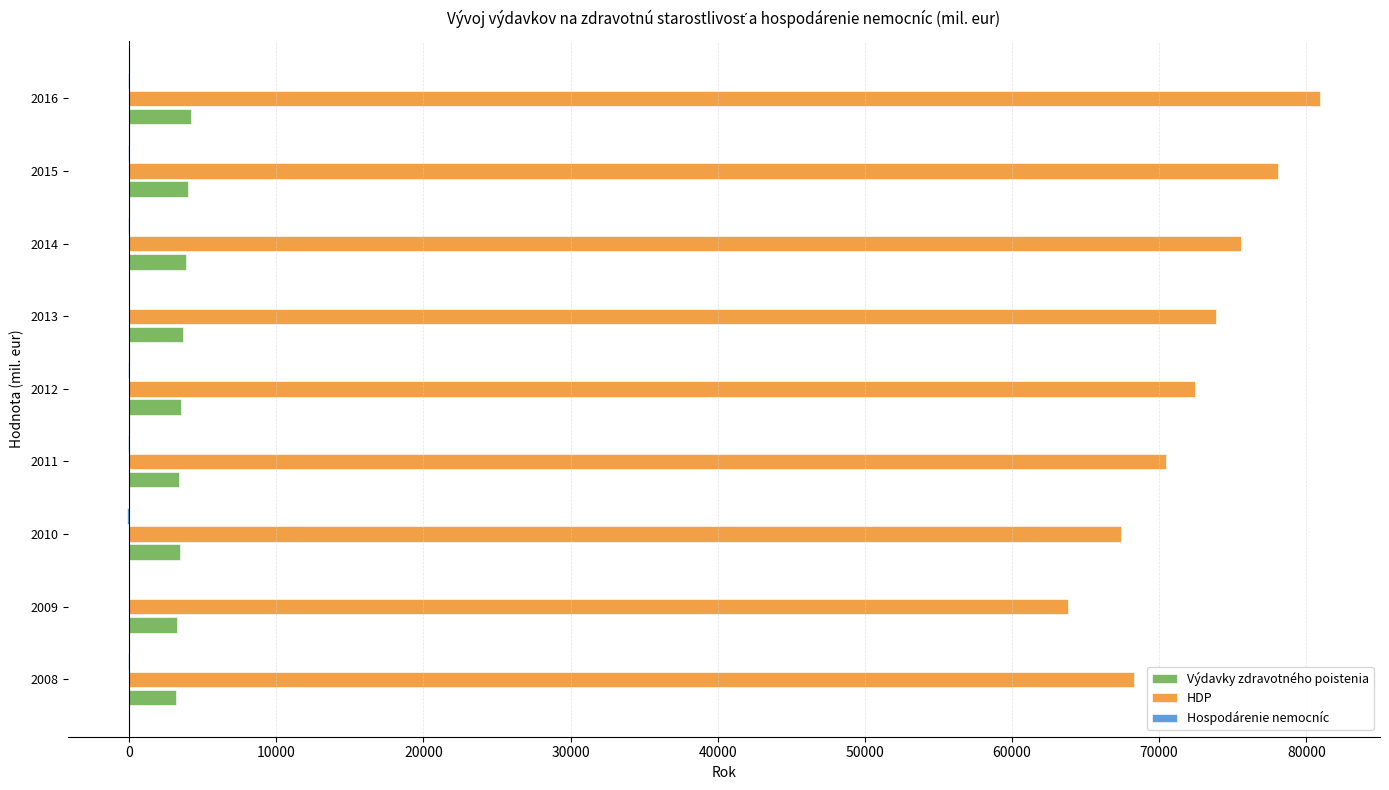

The value of HDP at 2009 is 63818.5. True or false?

True